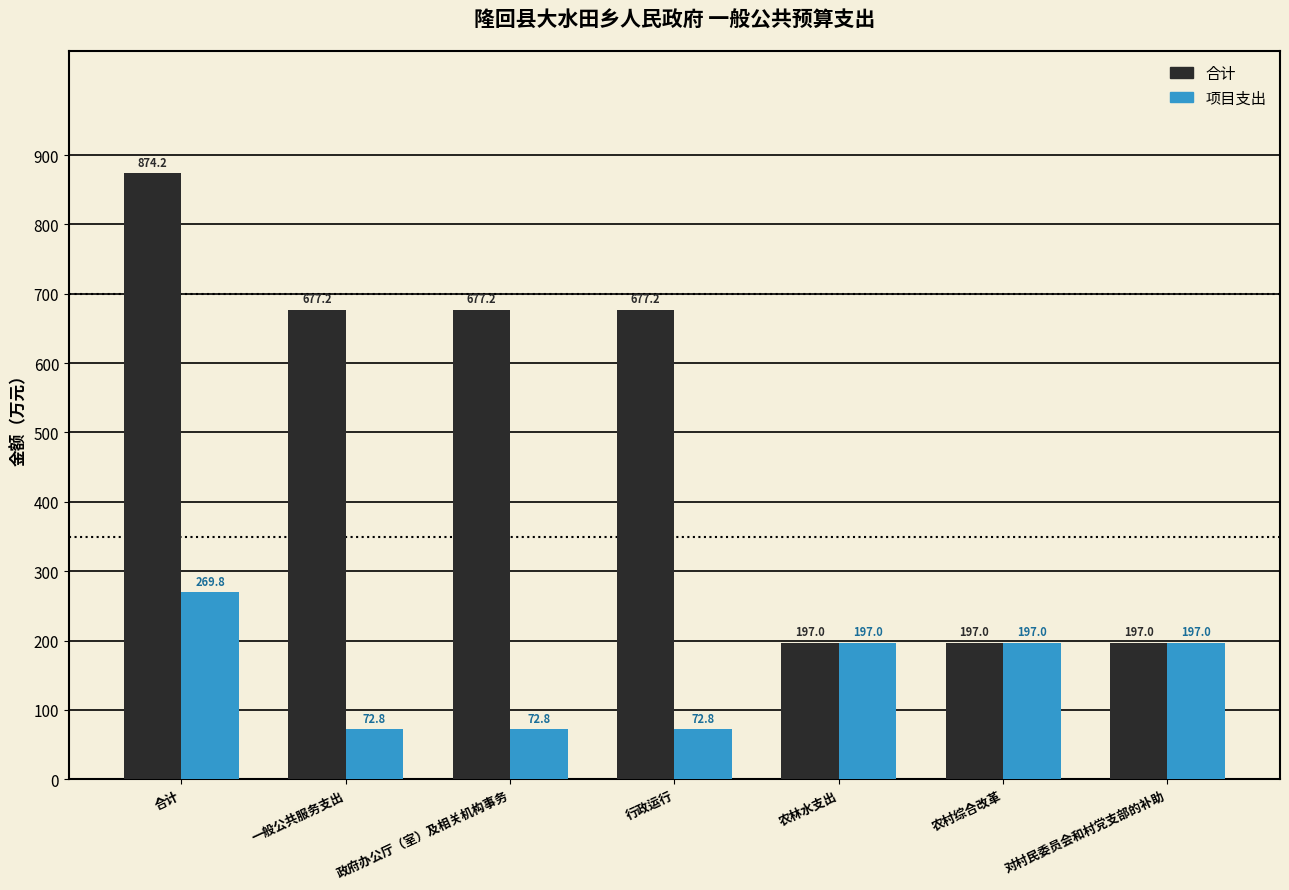

What is the sum of the 项目支出 values at 行政运行 and 政府办公厅（室）及相关机构事务?

145.6